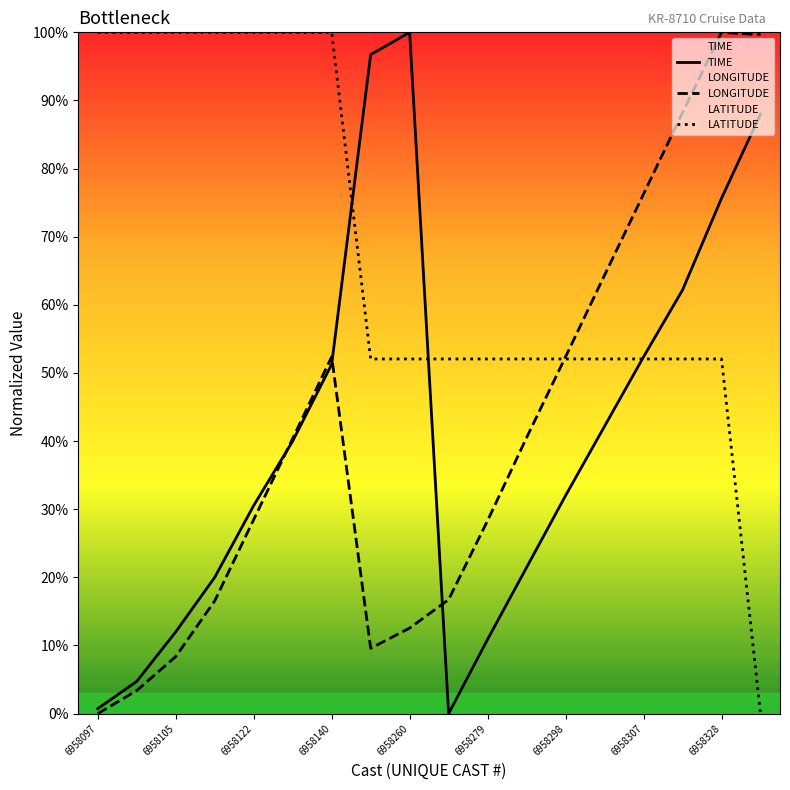

Is this an area chart (filled region under the line)?

No